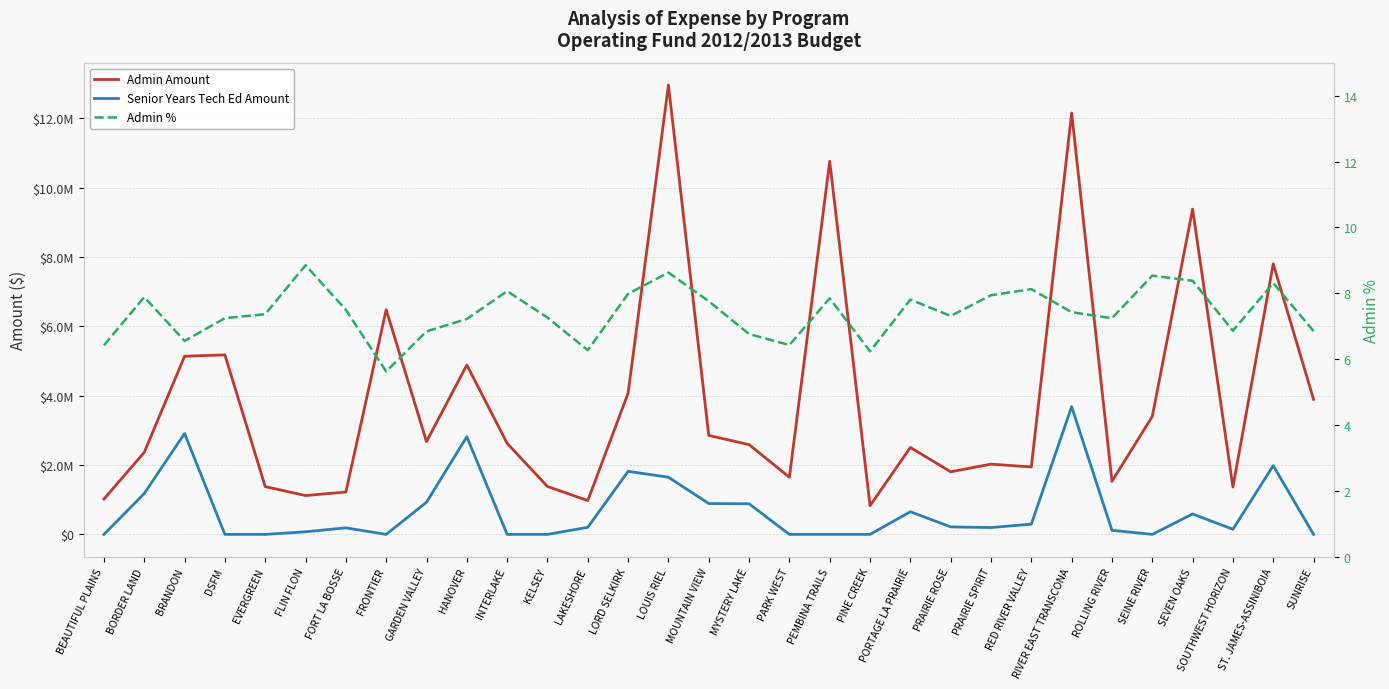

Is the value of Admin % at DSFM greater than the value of Senior Years Tech Ed Amount at BORDER LAND?

No